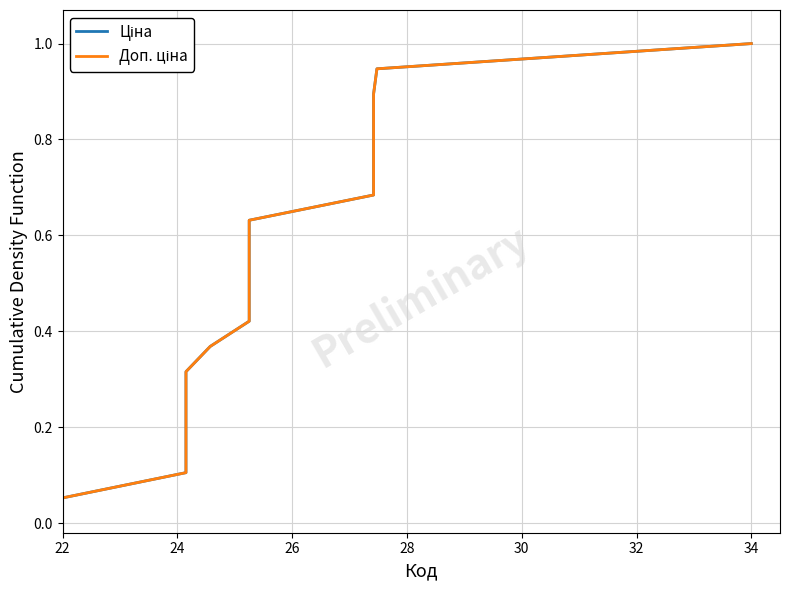

The Доп. ціна series shows 0.1 at 24. True or false?

True